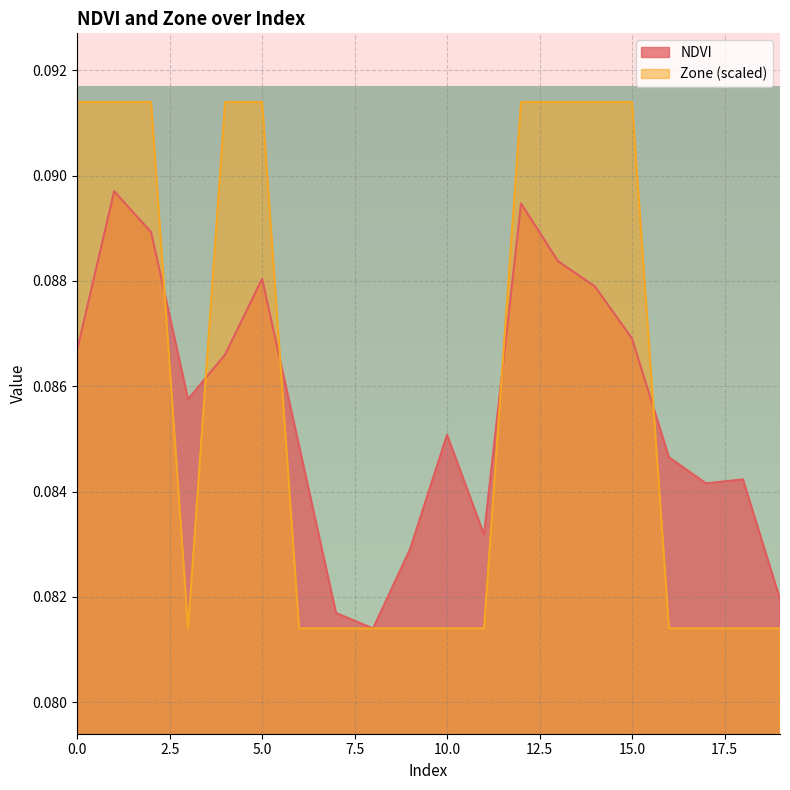

What is the total value across all series at 1?

0.2